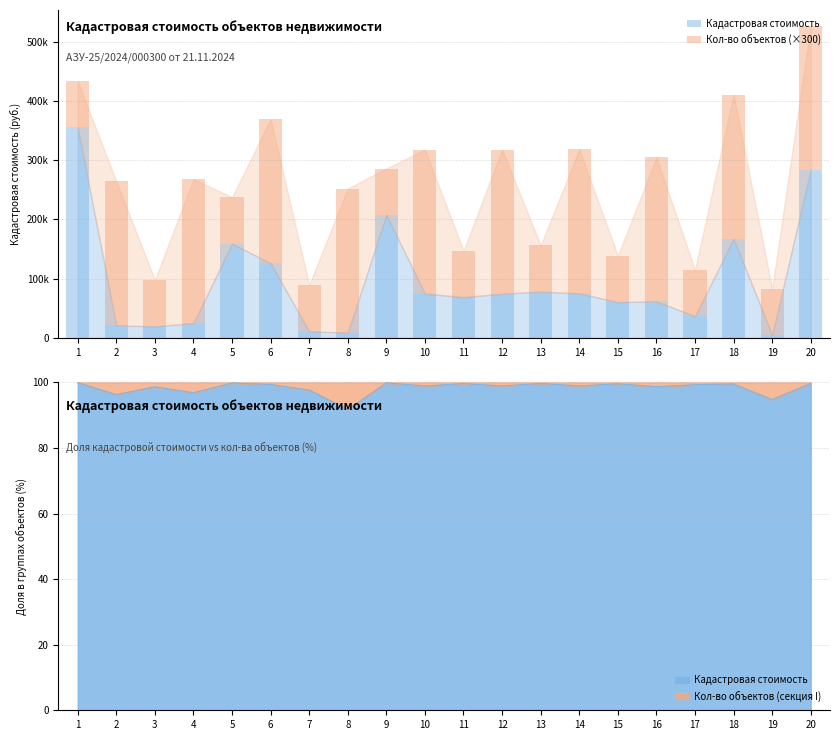

How many bars are there in total?

40